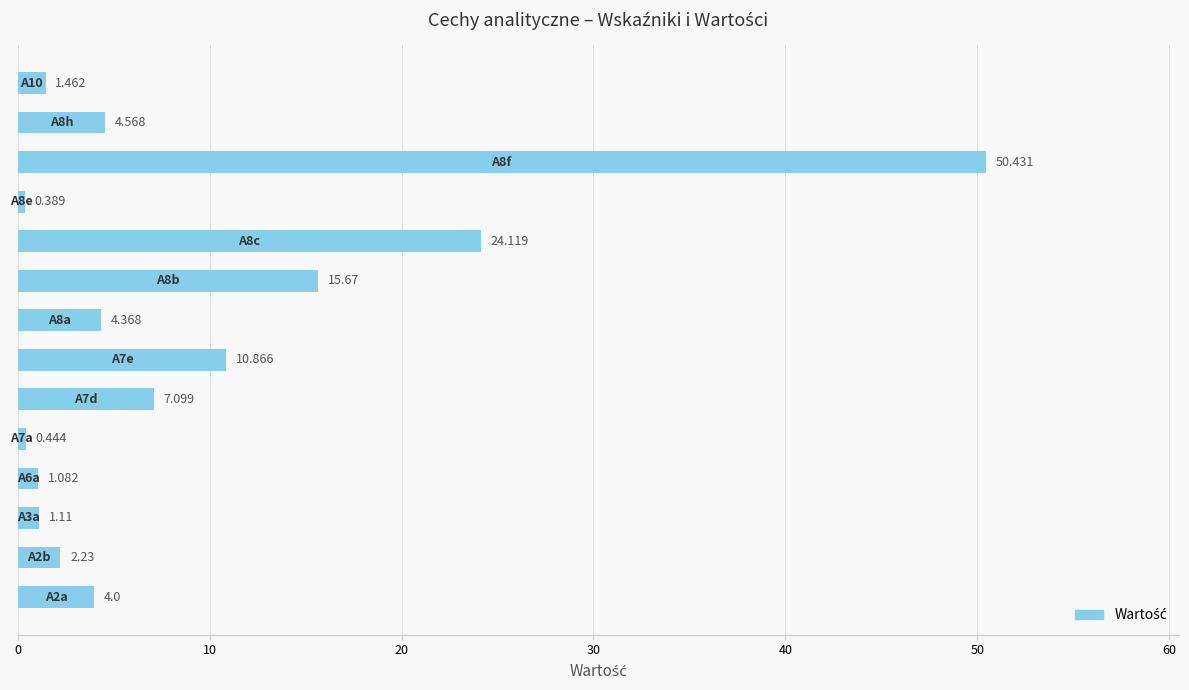

How many values are below 4?

6